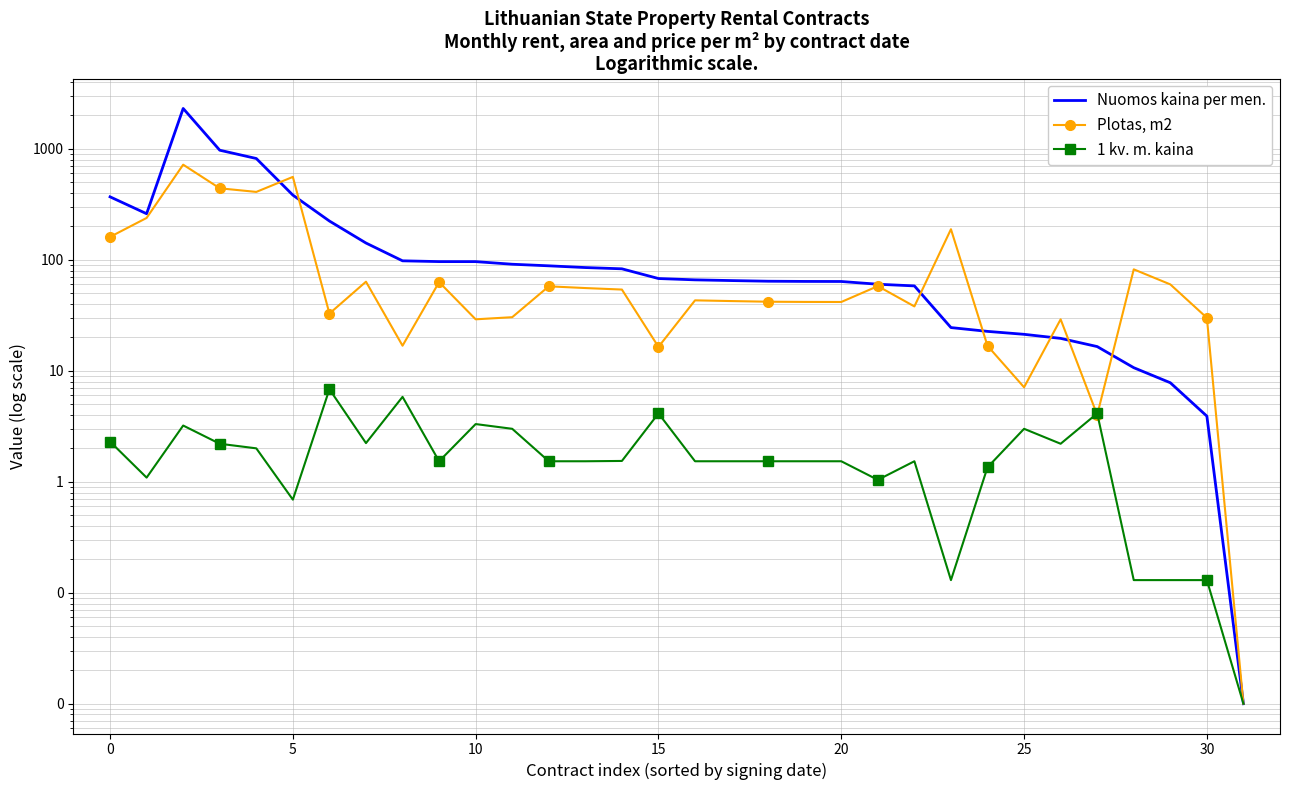

What is the total value across all series at 29?

67.9